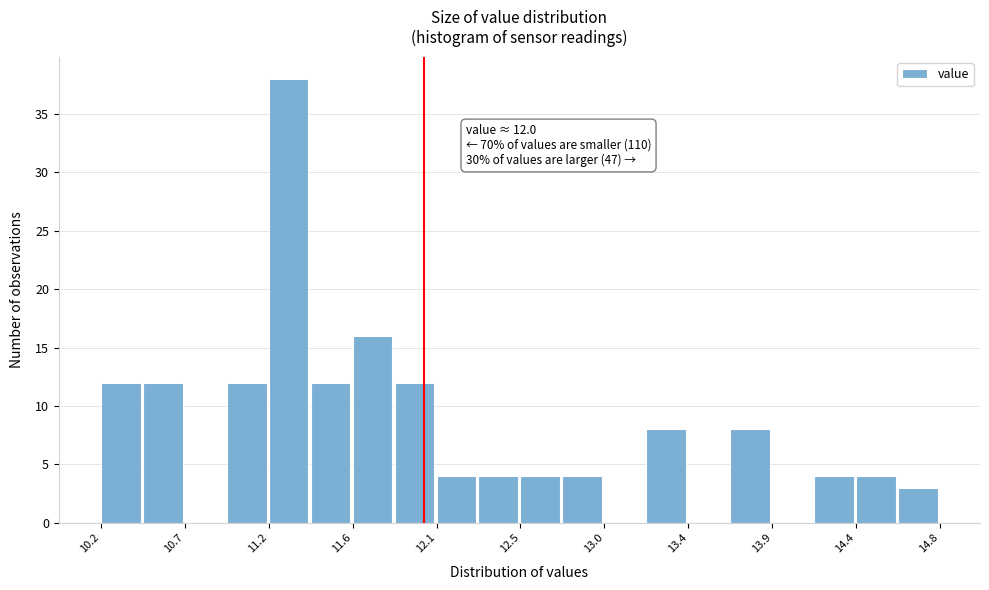

Which range on the x-axis has the tallest bar?

11.15 to 11.38